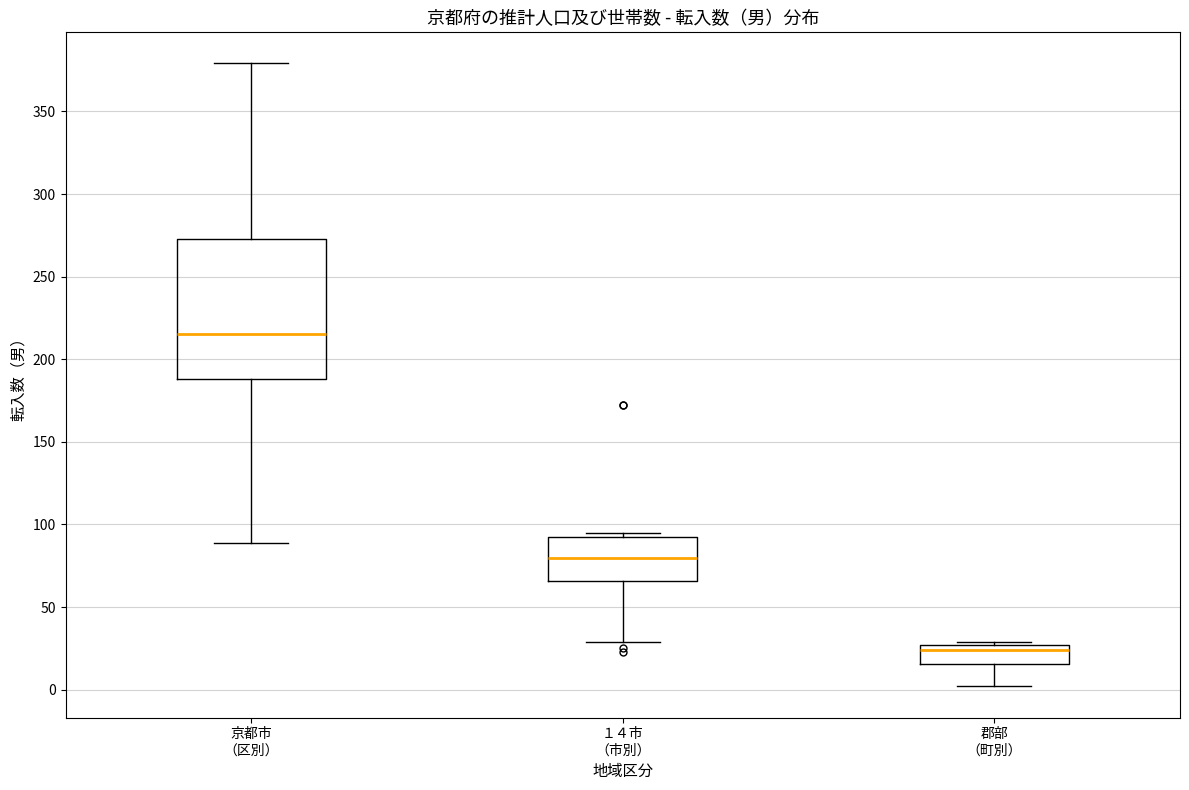

Reading left to right, read every box against the y-axis: the position of its median line, the range the box covers, and the ends of its whiskers. The values are not printed on the chart, so give them approximately, as read against the axis.

京都市 （区別）: median 215, box 190 to 275, whiskers 90 to 380
１４市 （市別）: median 80, box 65 to 90, whiskers 30 to 95
郡部 （町別）: median 25 (just below the box's upper edge), box 15 to 25, whiskers 0 to 30